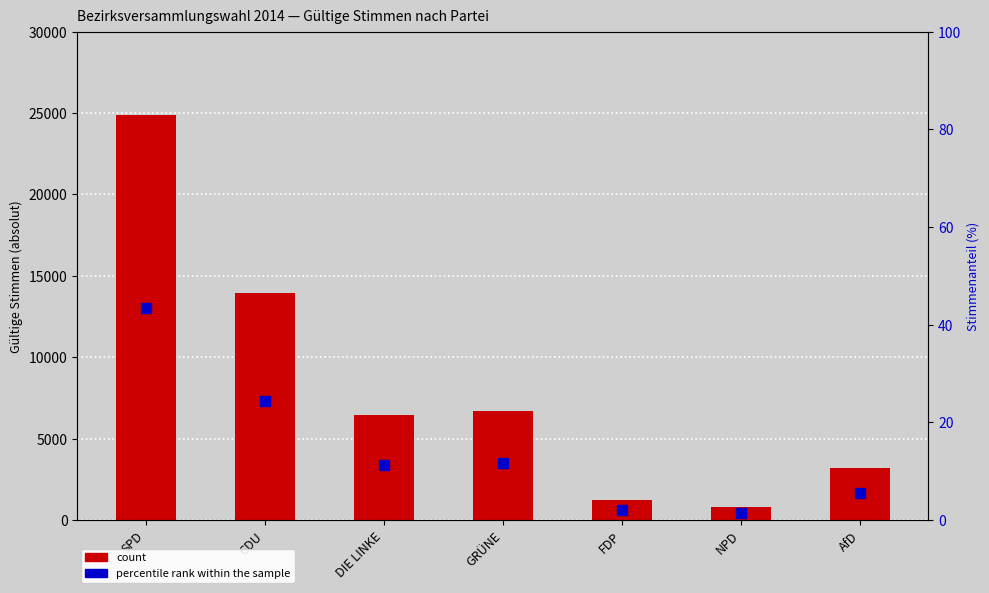

Between GRÜNE and FDP, which series saw the biggest shift?

count